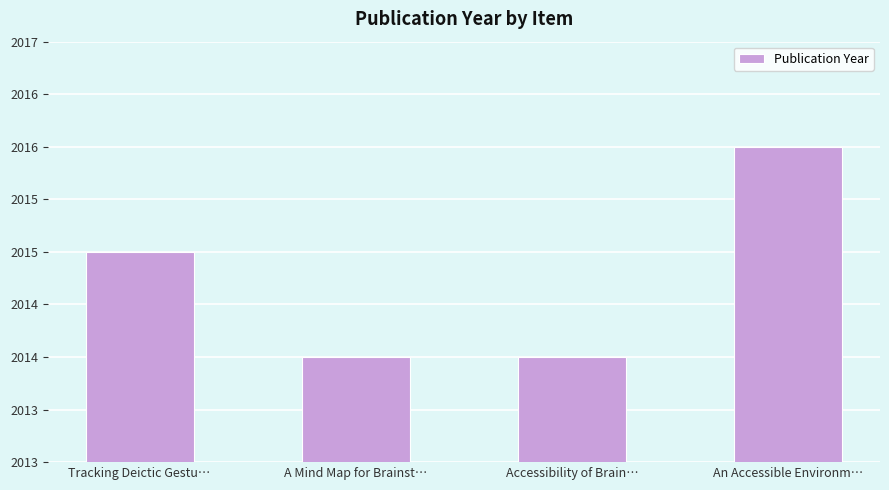

Are the bars horizontal?

No